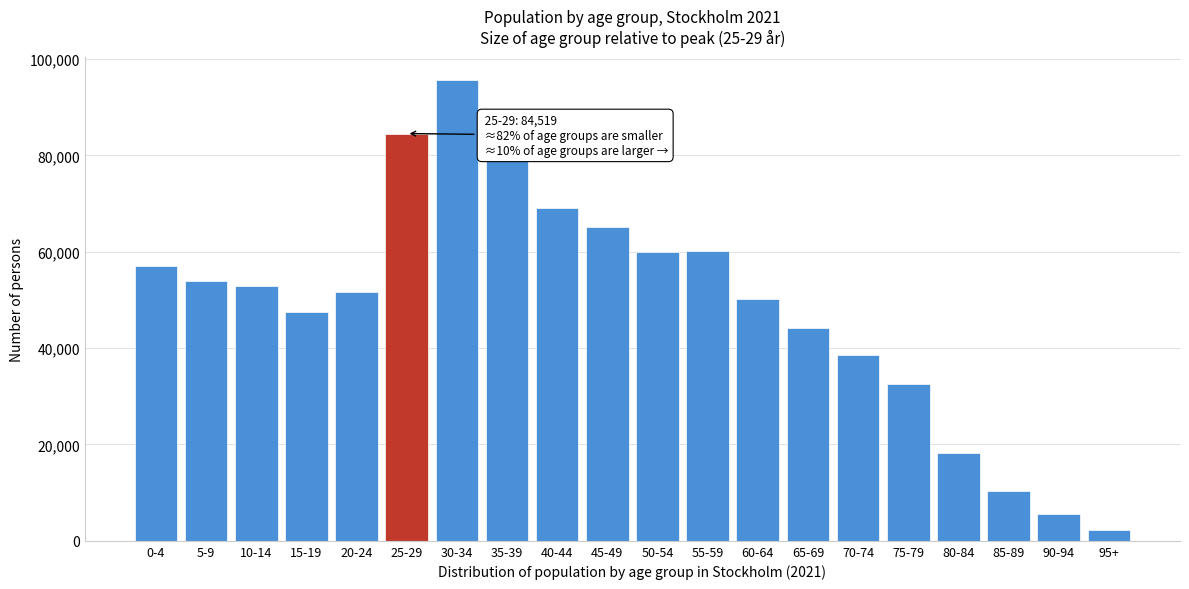

What is the change in value from 5-9 to 25-29?

+30579